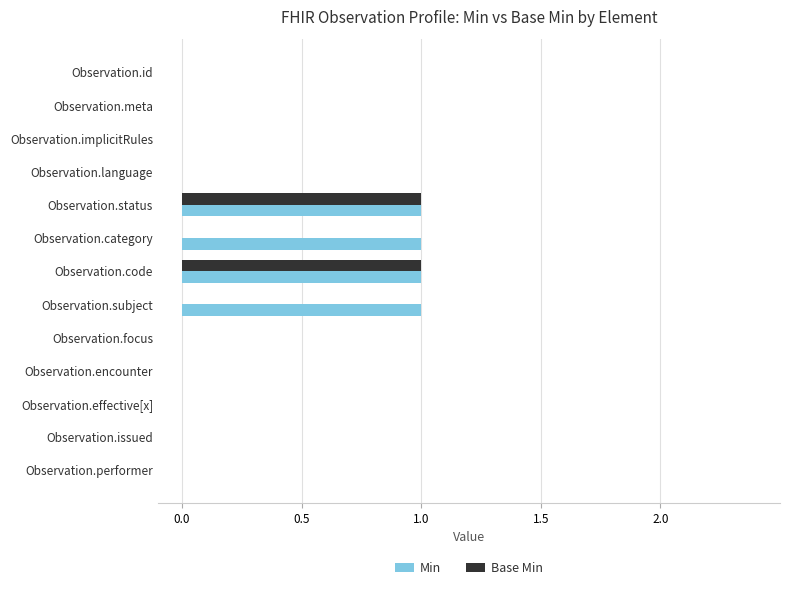

The Base Min series shows 1 at Observation.language. True or false?

False